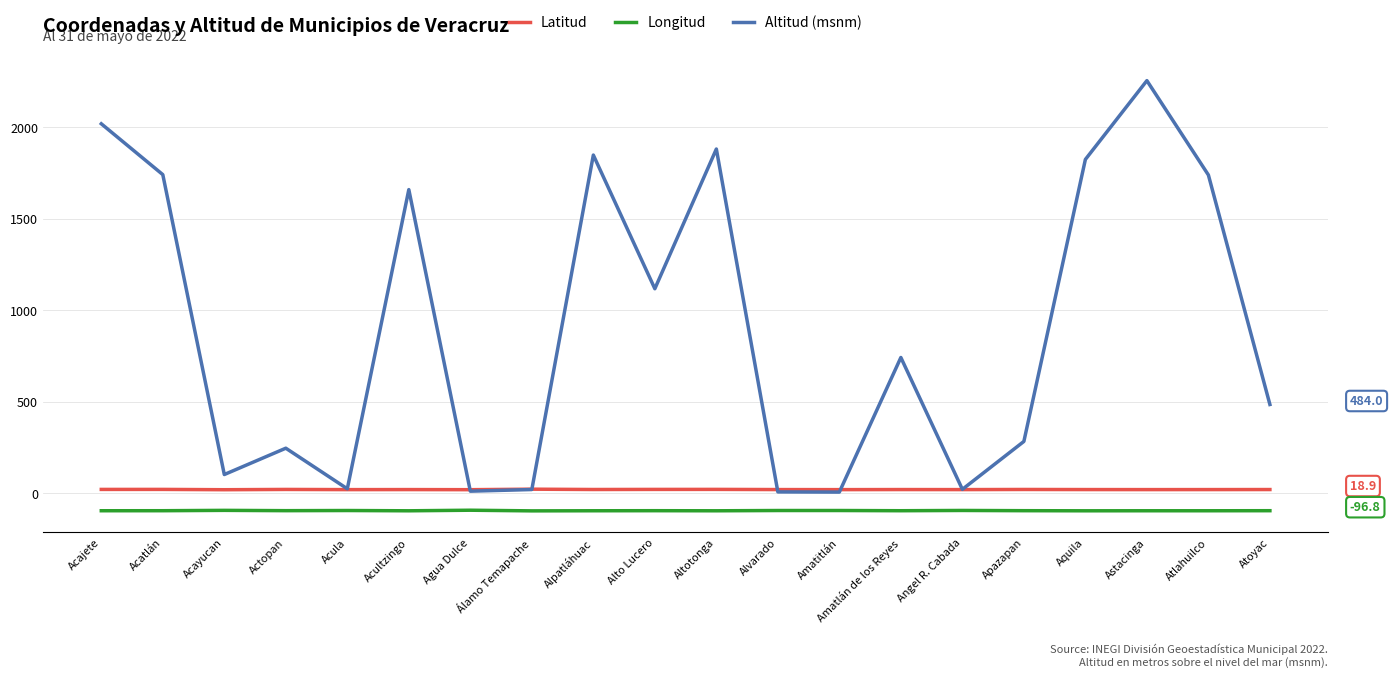

How many values in the Longitud series exceed -96?

6